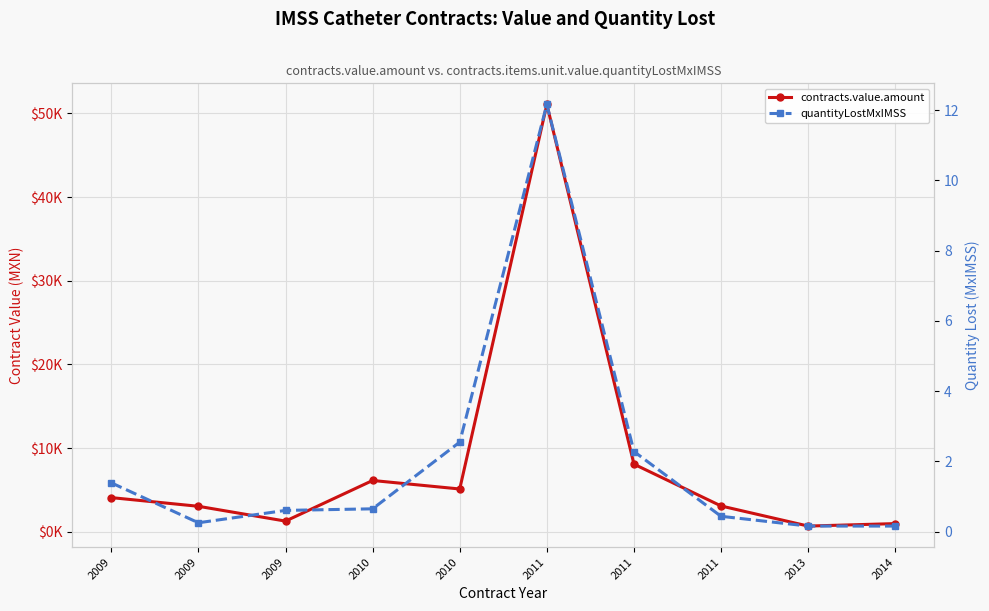

Reading right to left, list all the values displayed in this chart.

contracts.value.amount: 2014=966.9	2013=672.0	2011=3074.0	2011=8073.6	2011=51072.0	2010=5104.0	2010=6120.8	2009=1265.0	2009=3036.0	2009=4073.3
quantityLostMxIMSS: 2014=0.2	2013=0.2	2011=0.4	2011=2.3	2011=12.2	2010=2.5	2010=0.7	2009=0.6	2009=0.3	2009=1.4